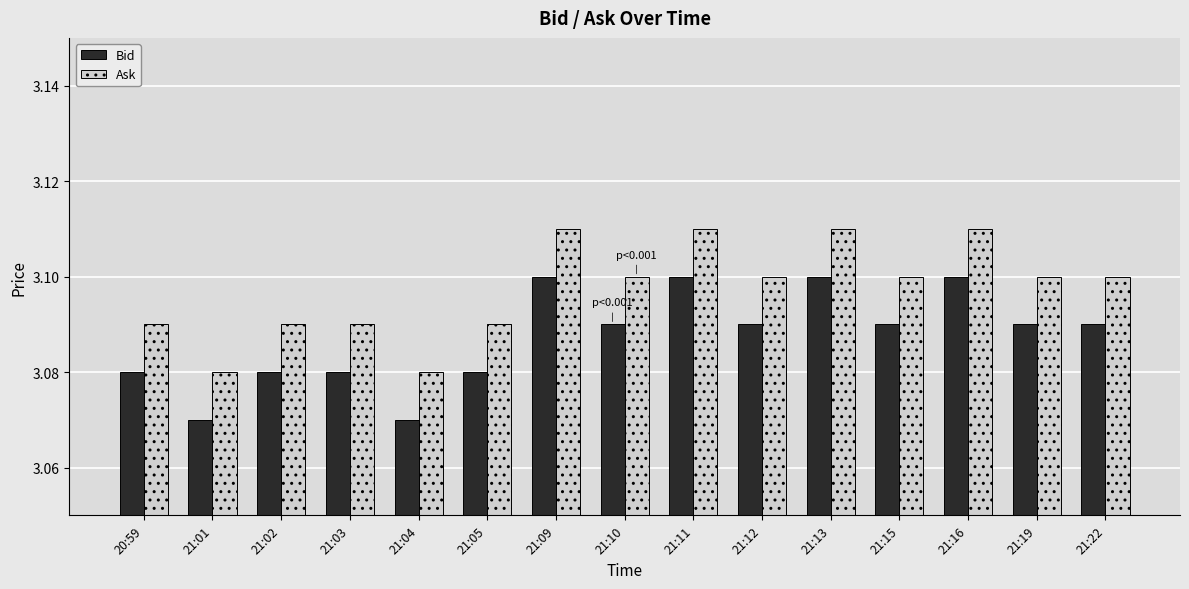

Rank the series by their average value, from highest to lowest.

Ask, Bid